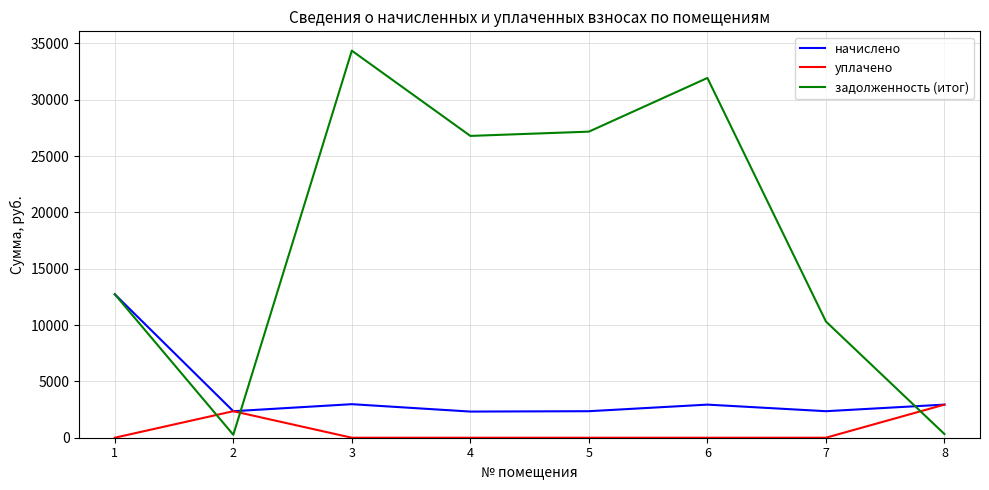

Which label corresponds to the largest value in the chart?

3